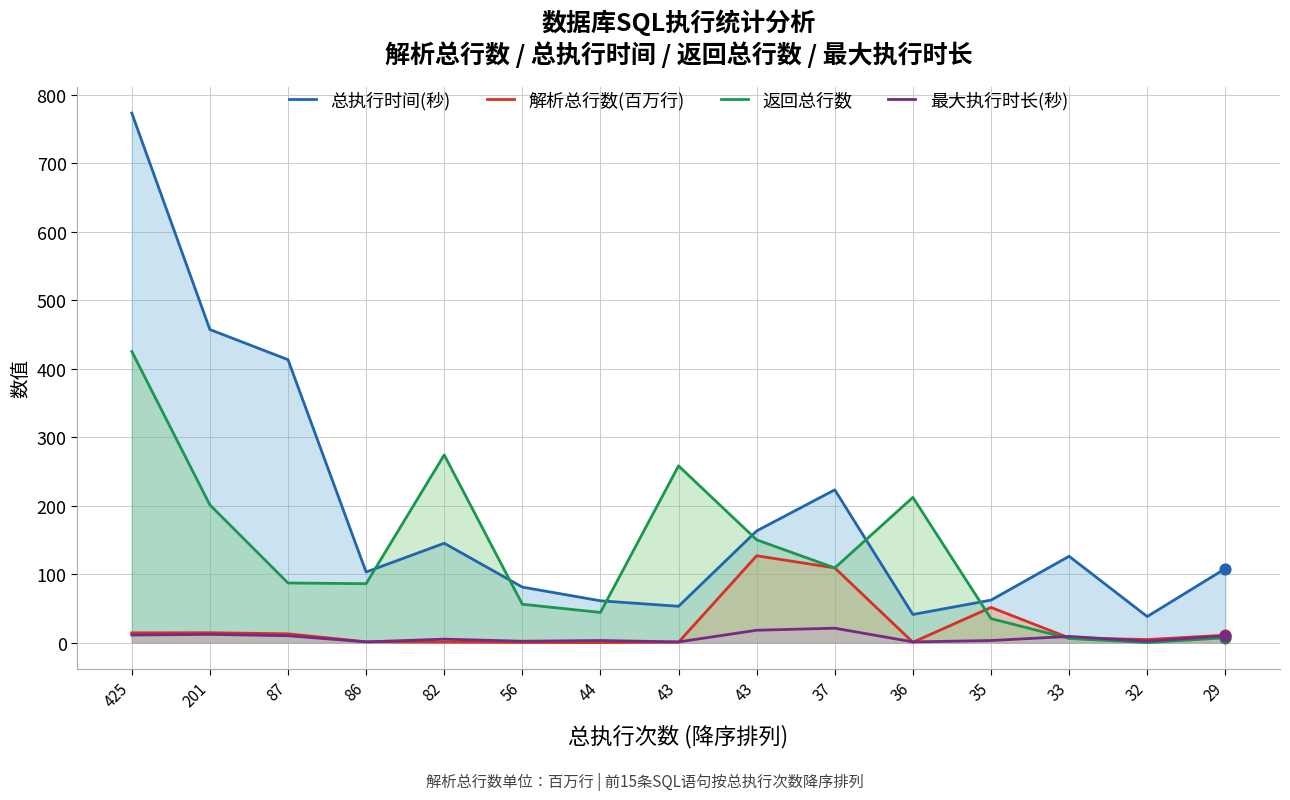

Which series reaches the minimum Y coordinate?

返回总行数